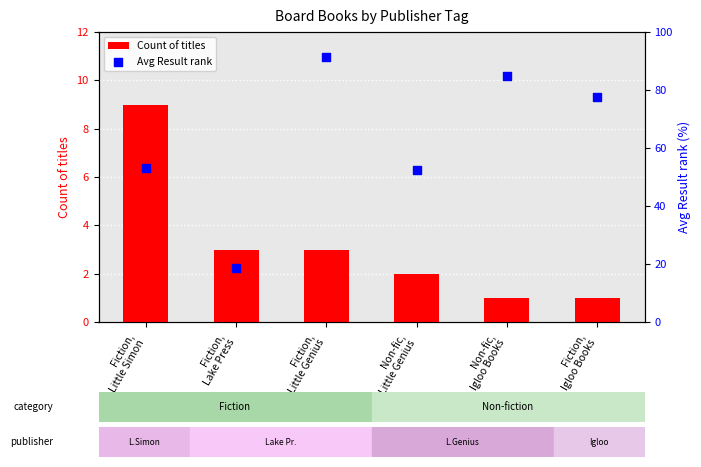

Which series contains the highest Y value?

Avg Result rank